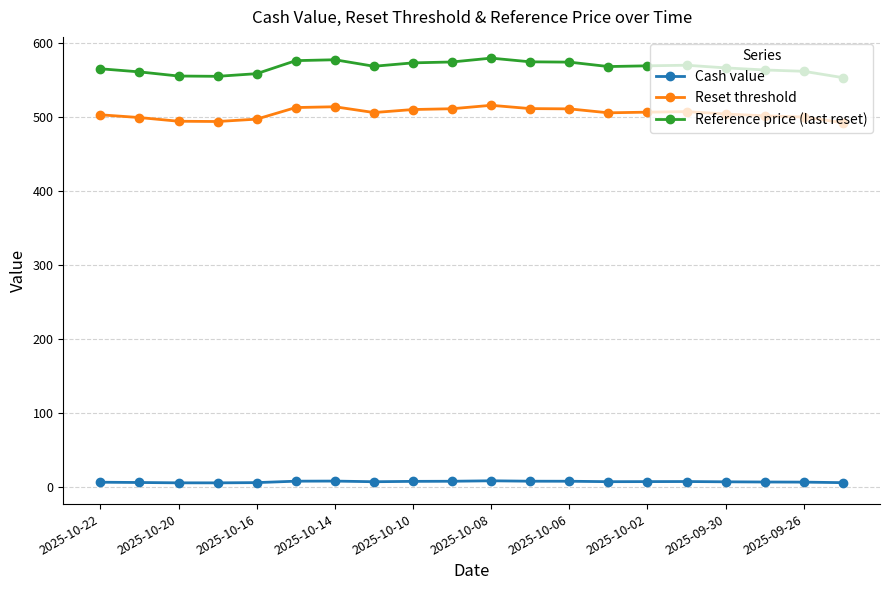

What is the average value of the Reset threshold series?

505.1